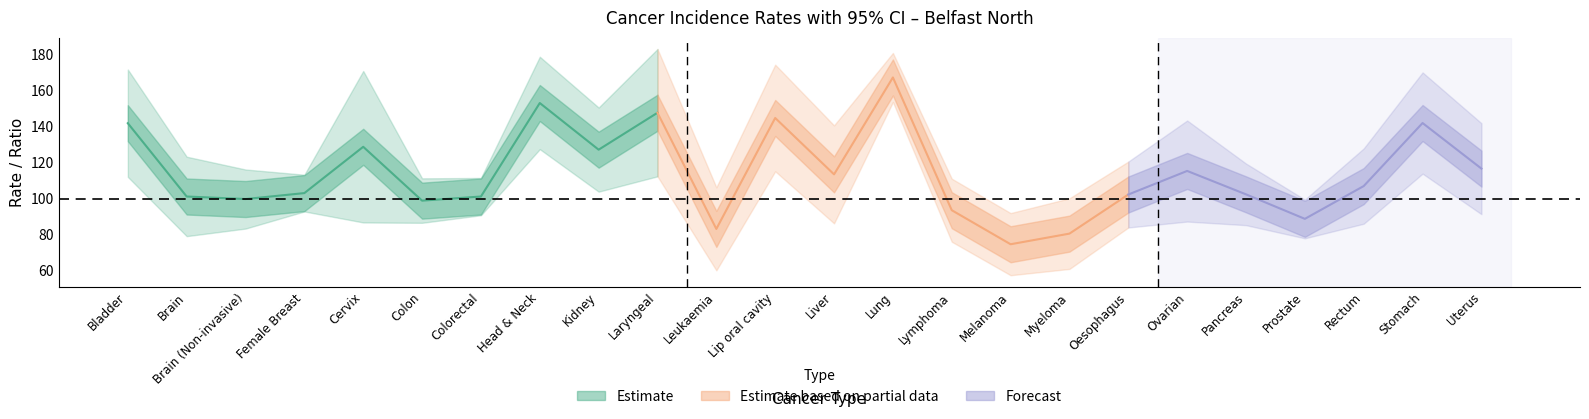

What is the difference between the Incidence Rate values at Kidney and Uterus?

8.5